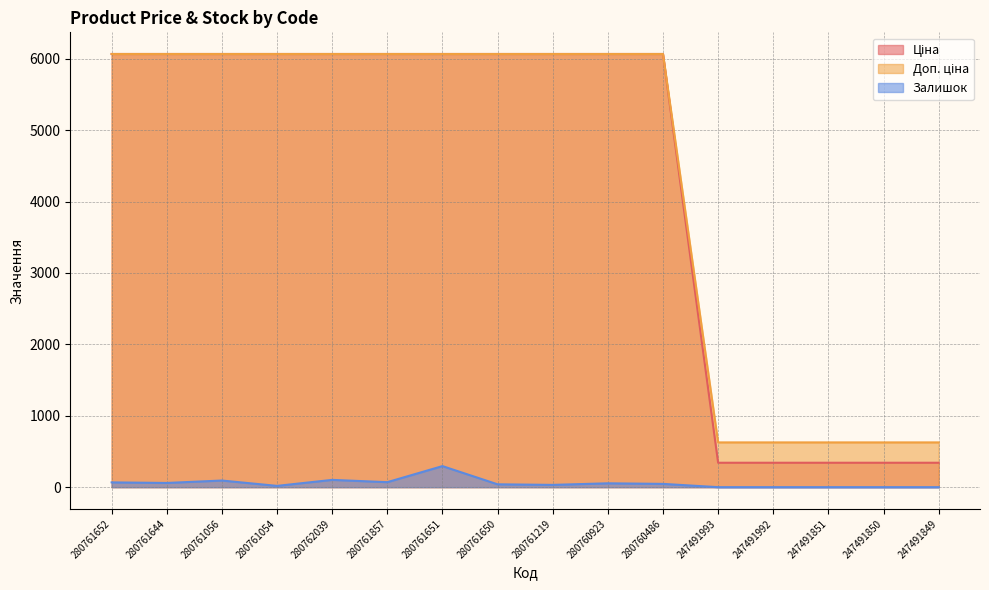

What is the difference between the maximum and minimum values in the Ціна series?

5725.2